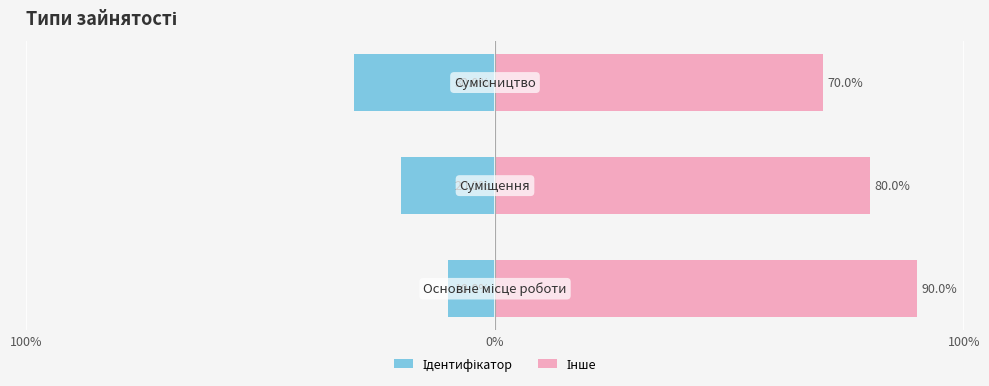

The Інше series shows 44 at 100%. True or false?

False